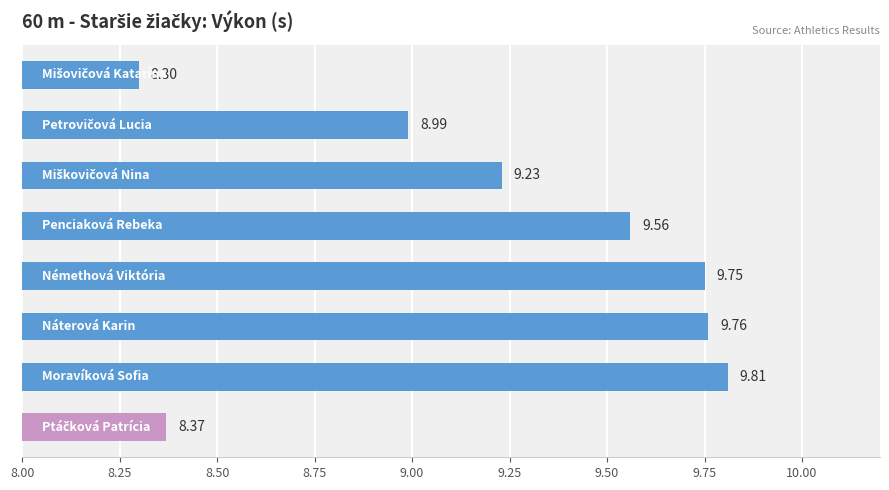

Does the chart contain any negative values?

No